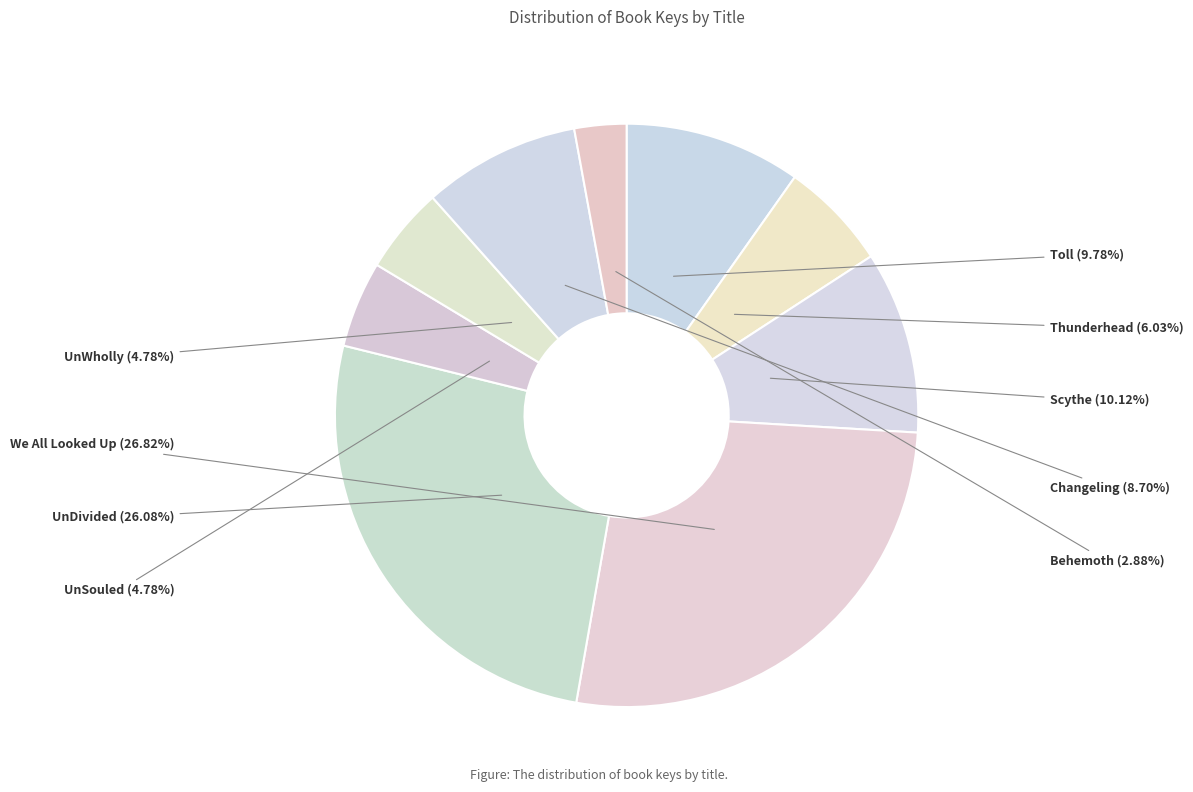

Is there a majority slice in this chart?

No